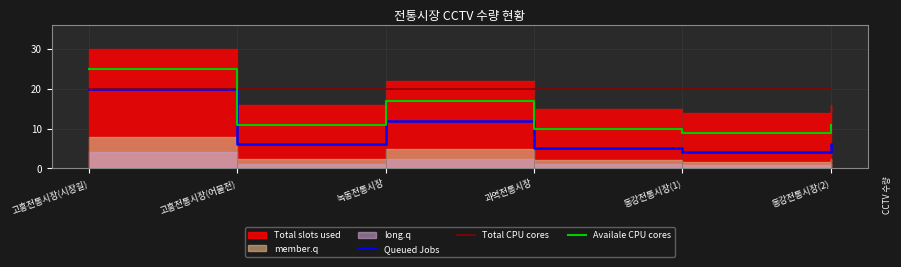

What is the label of the 4th point from the right?

녹동전통시장